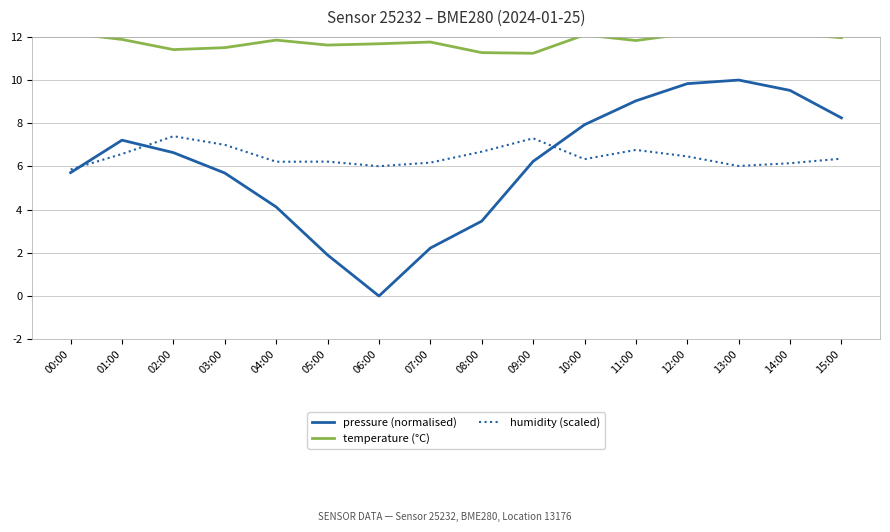

Reading left to right, what are all the values shown in this chart?

pressure (normalised): 00:00=5.7	01:00=7.2	02:00=6.6	03:00=5.7	04:00=4.1	05:00=1.9	06:00=0.0	07:00=2.2	08:00=3.5	09:00=6.2	10:00=7.9	11:00=9.0	12:00=9.8	13:00=10.0	14:00=9.5	15:00=8.2
temperature (°C): 00:00=12.2	01:00=11.9	02:00=11.4	03:00=11.5	04:00=11.8	05:00=11.6	06:00=11.7	07:00=11.8	08:00=11.3	09:00=11.2	10:00=12.1	11:00=11.8	12:00=12.2	13:00=12.3	14:00=12.2	15:00=12.0
humidity (scaled): 00:00=5.9	01:00=6.6	02:00=7.4	03:00=7.0	04:00=6.2	05:00=6.2	06:00=6.0	07:00=6.2	08:00=6.7	09:00=7.3	10:00=6.3	11:00=6.8	12:00=6.5	13:00=6.0	14:00=6.1	15:00=6.4